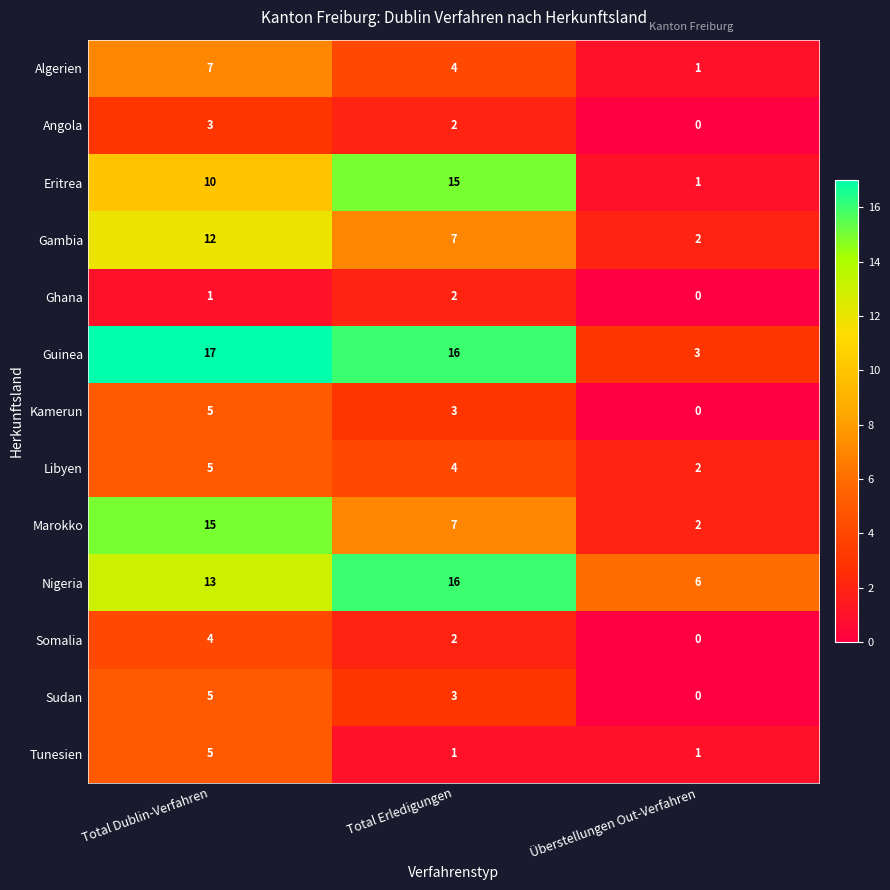

Is it true that Guinea equals 5 at Überstellungen Out-Verfahren?

False